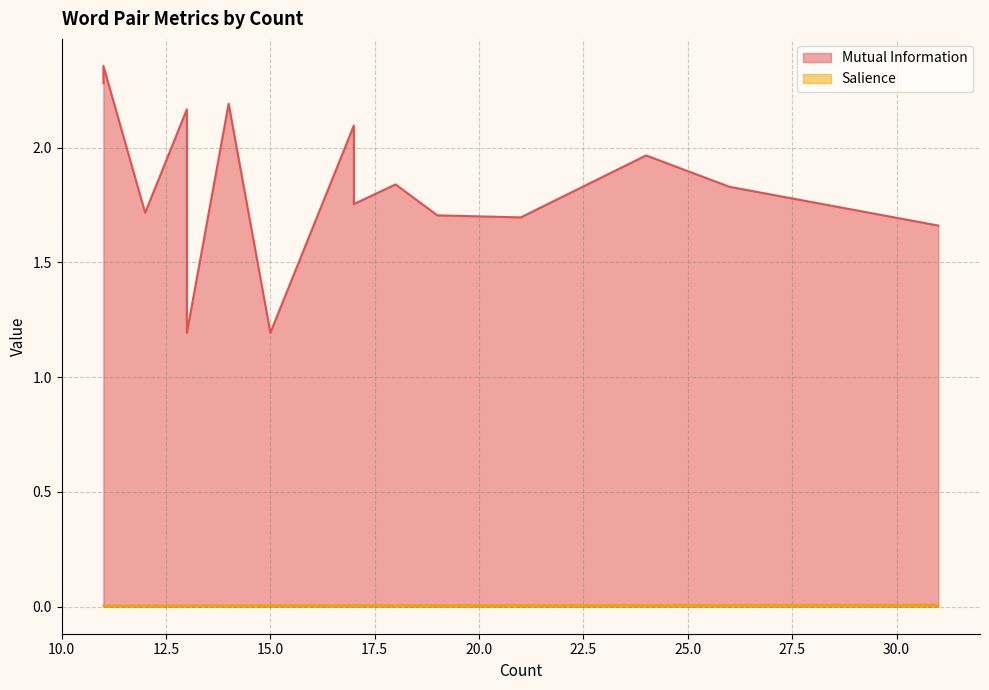

Reading left to right, list all the values displayed in this chart.

Mutual Information: 31=1.7	26=1.8	24=2.0	21=1.7	19=1.7	18=1.8	17=2.1	17=1.8	15=1.2	14=2.2	13=1.2	13=2.2	12=1.7	11=2.3	11=2.4
Salience: 31=0.0	26=0.0	24=0.0	21=0.0	19=0.0	18=0.0	17=0.0	17=0.0	15=0.0	14=0.0	13=0.0	13=0.0	12=0.0	11=0.0	11=0.0